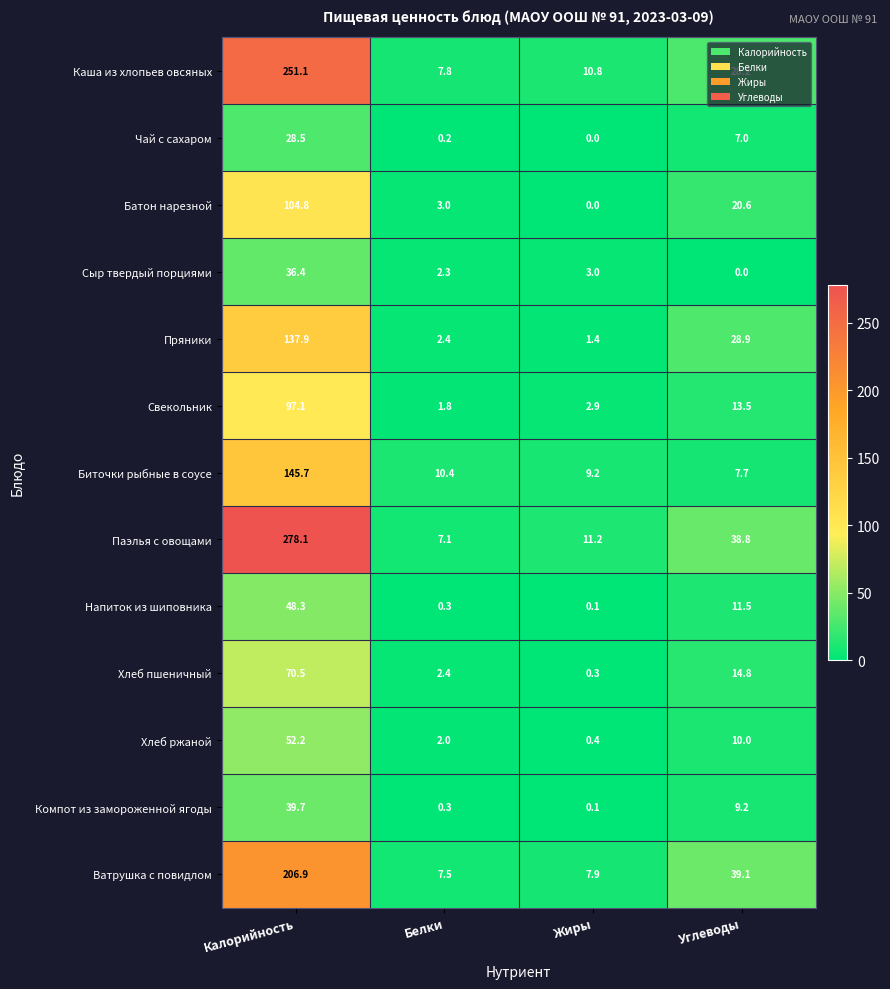

What is the maximum value for Батон нарезной?

104.8